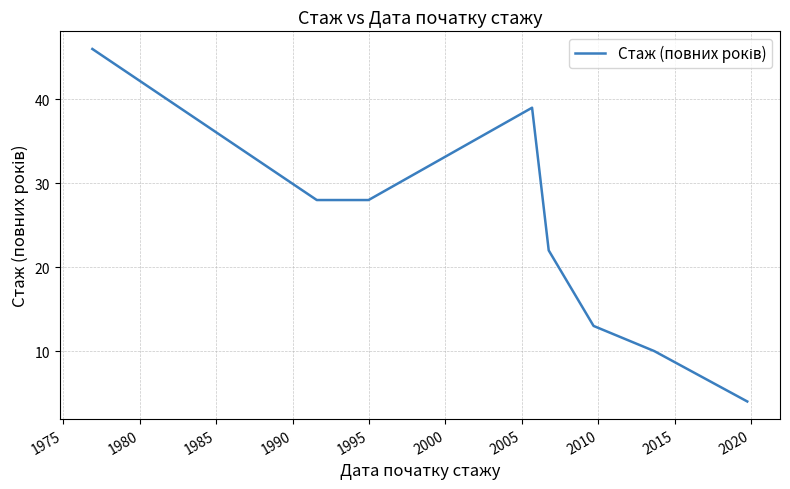

What is the minimum value shown in the chart?

4